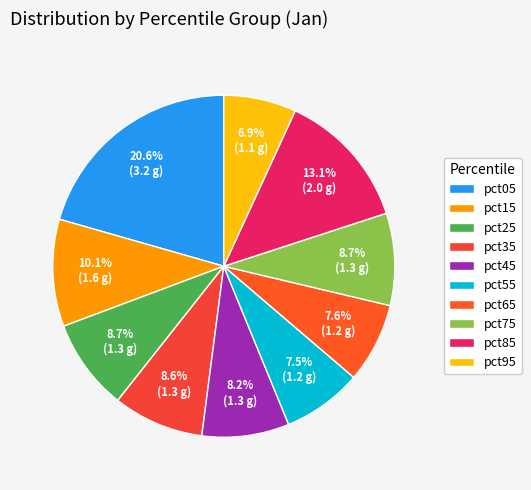

How many segments does this pie chart have?

10